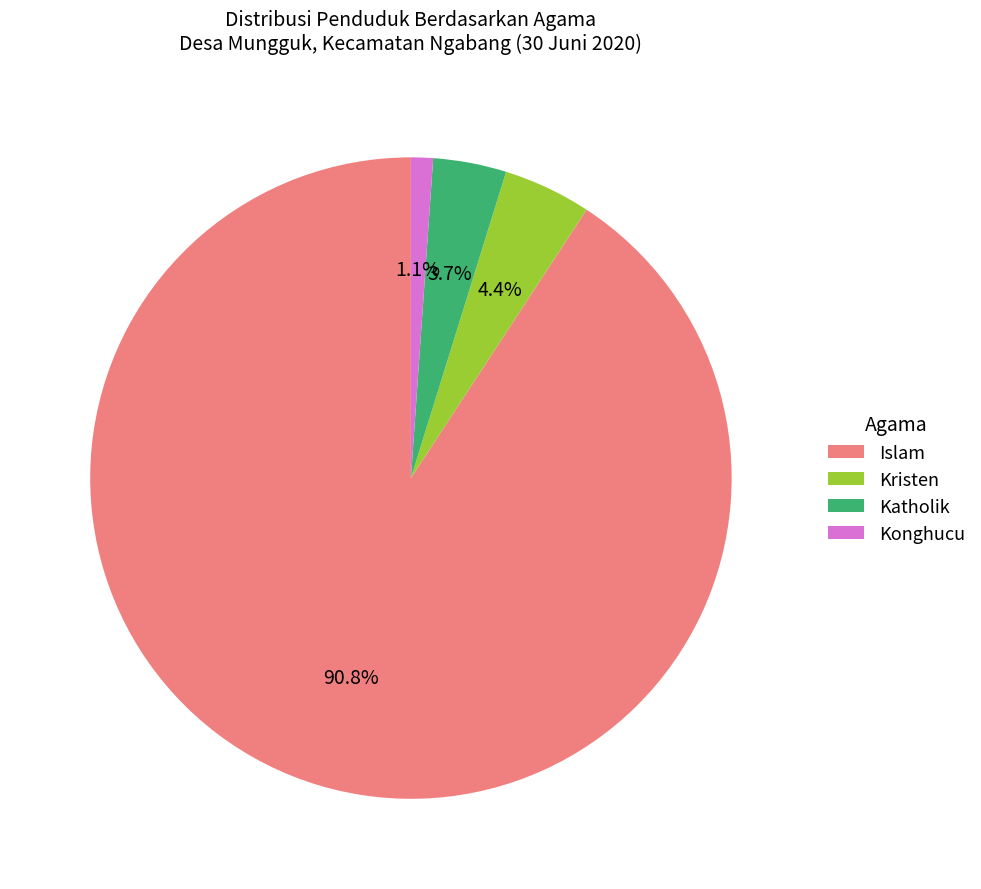

Does Islam represent more than half of the total?

Yes